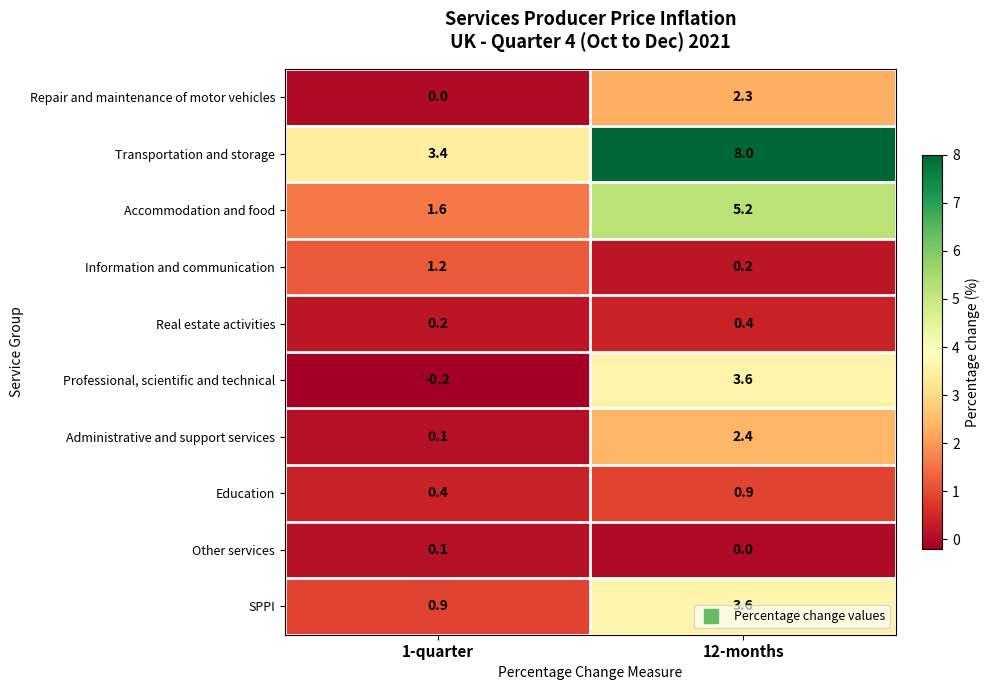

What is the difference between the highest and lowest values at 1-quarter?

3.6